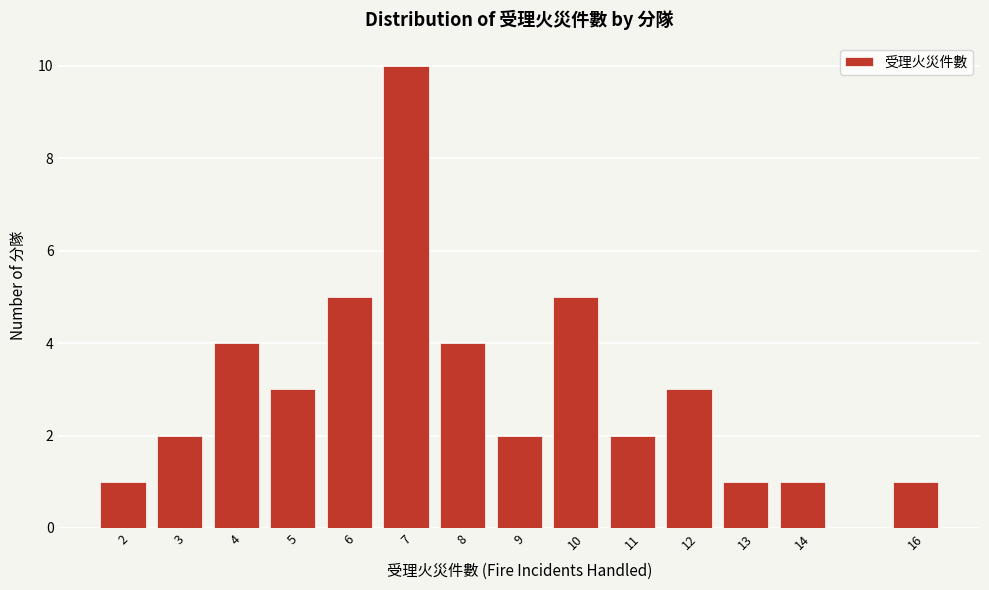

Reading right to left, list all the values displayed in this chart.

1	1	1	3	2	5	2	4	10	5	3	4	2	1